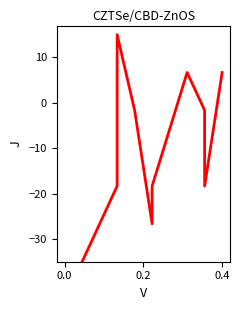

True or false: the data shows -17.4 at 4.

False